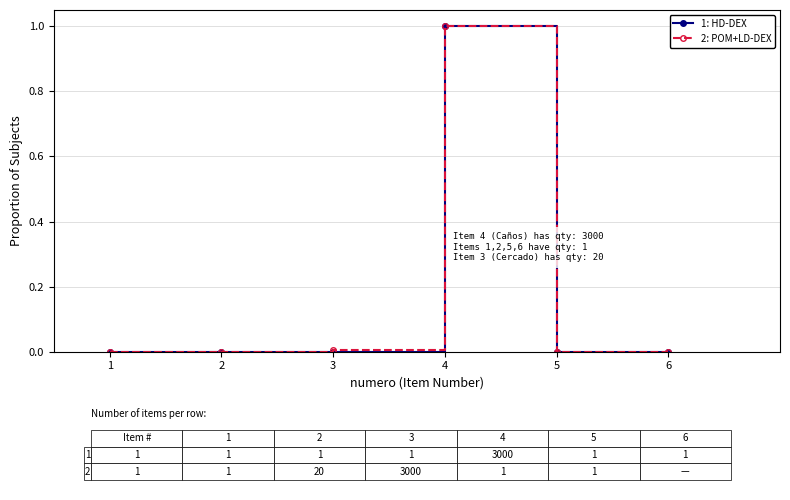

What is the total value across all series at 4?

2.0